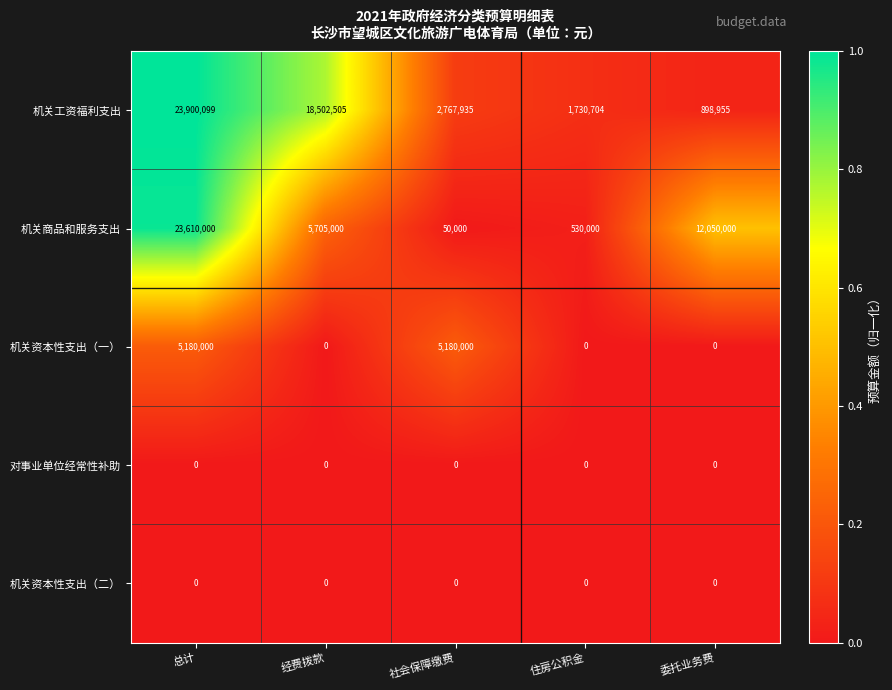

Which series has the widest spread of values?

机关商品和服务支出